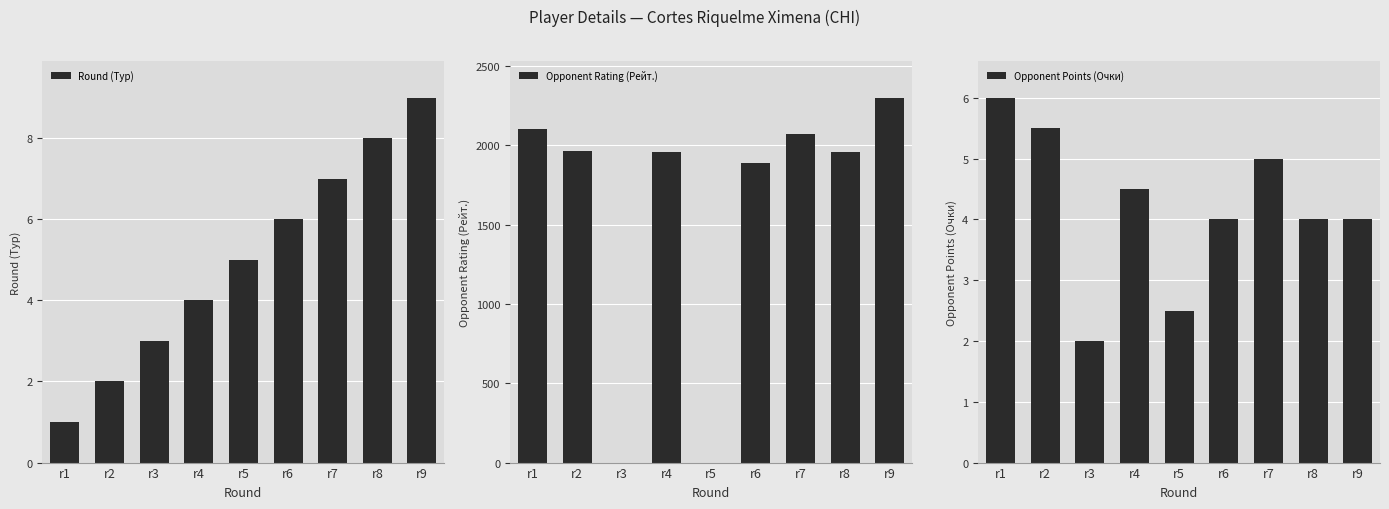

How many bars are there in each group?

3